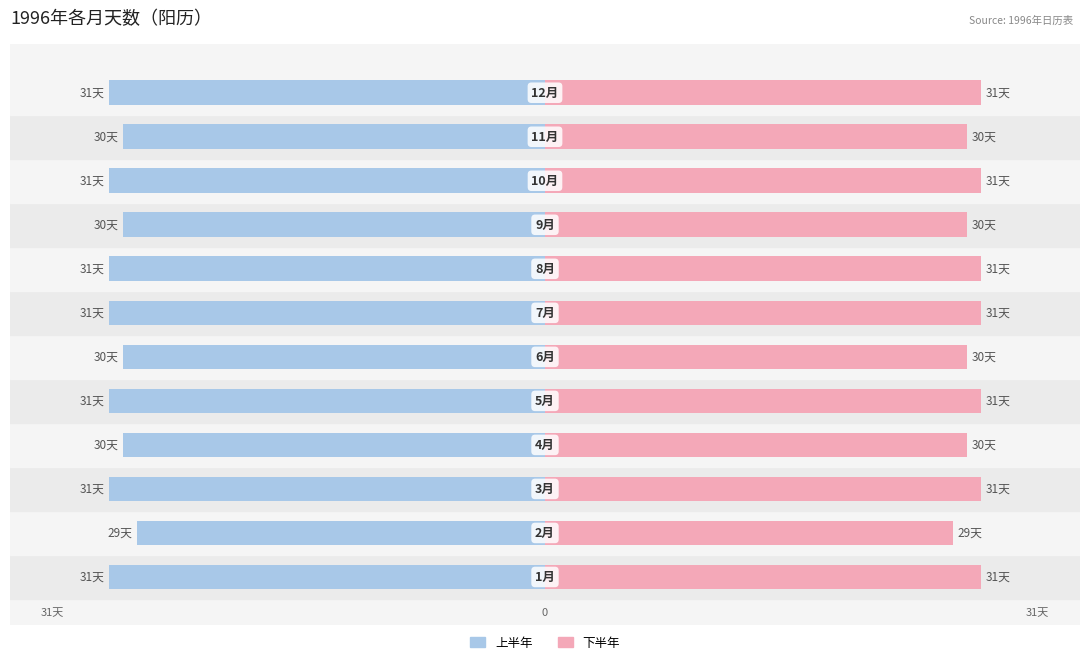

How many groups of bars are there?

12